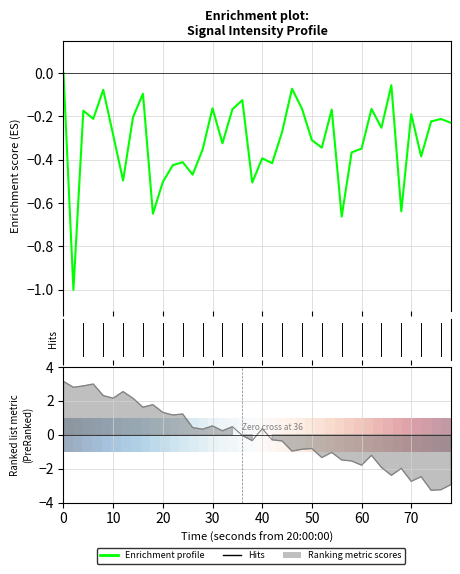

How many lines are shown in the chart?

1